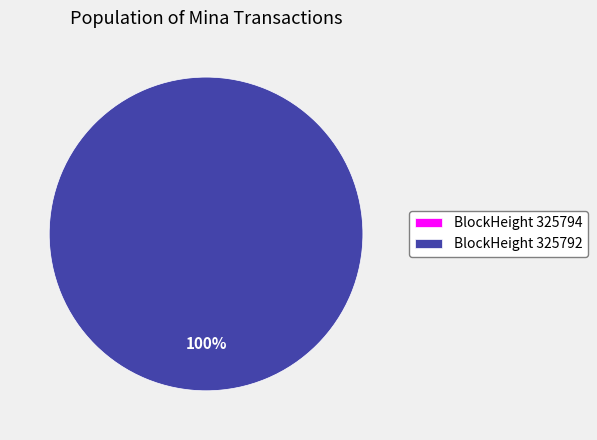

What percentage do 325792 and 325794 together represent?

100.0%